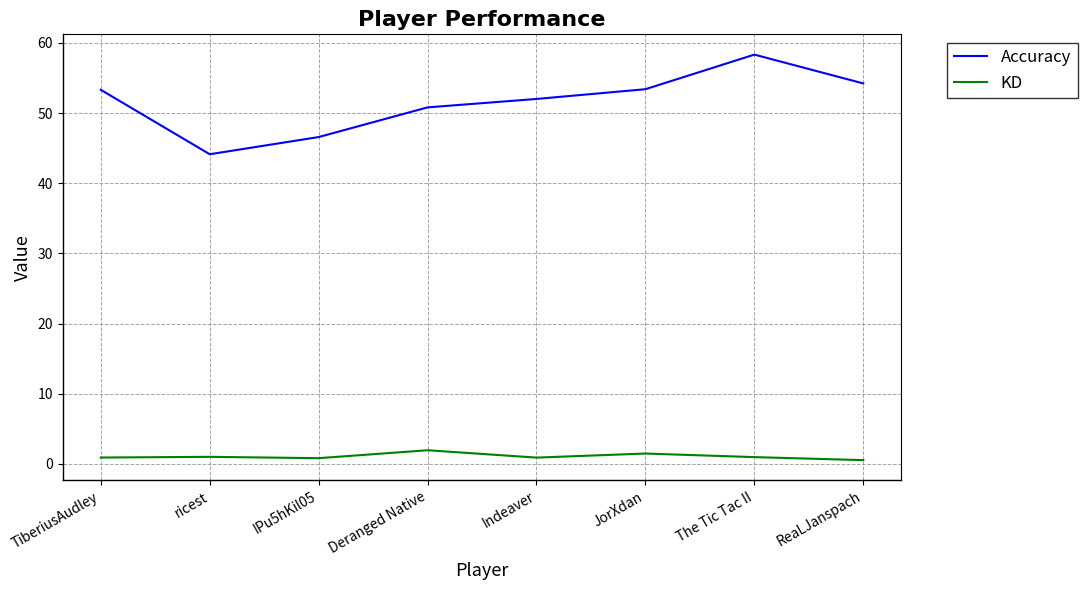

What is the minimum value for KD?

0.5